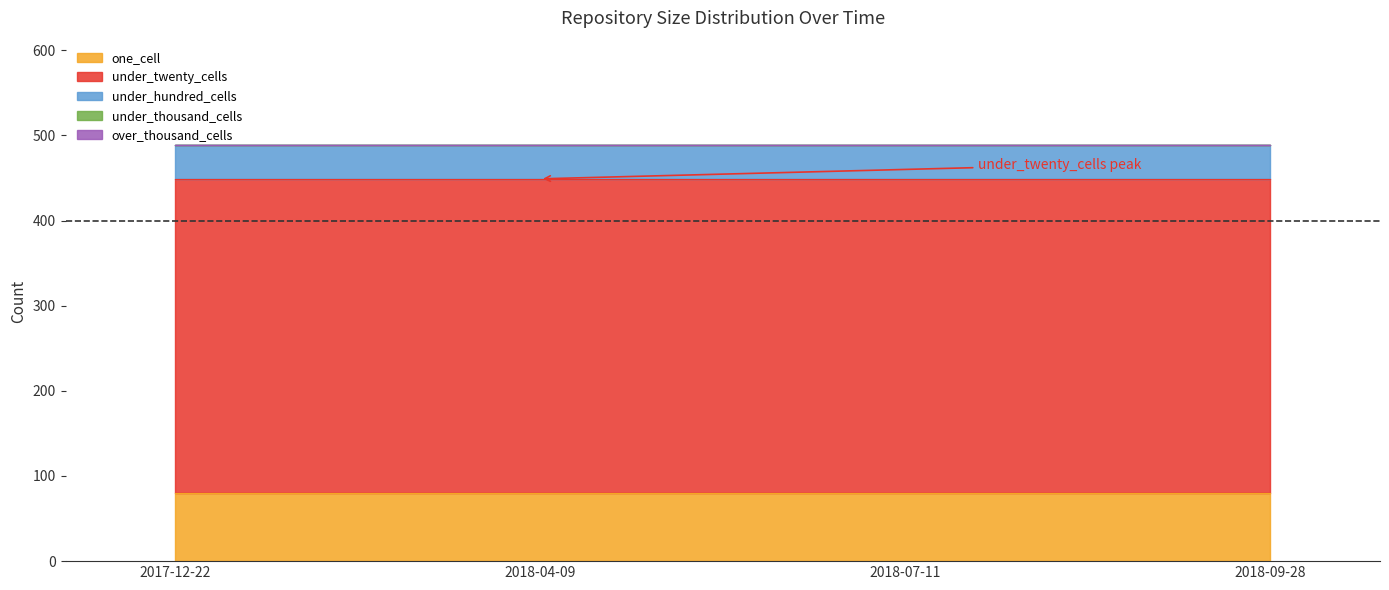

What is the lowest value of the one_cell series?

80